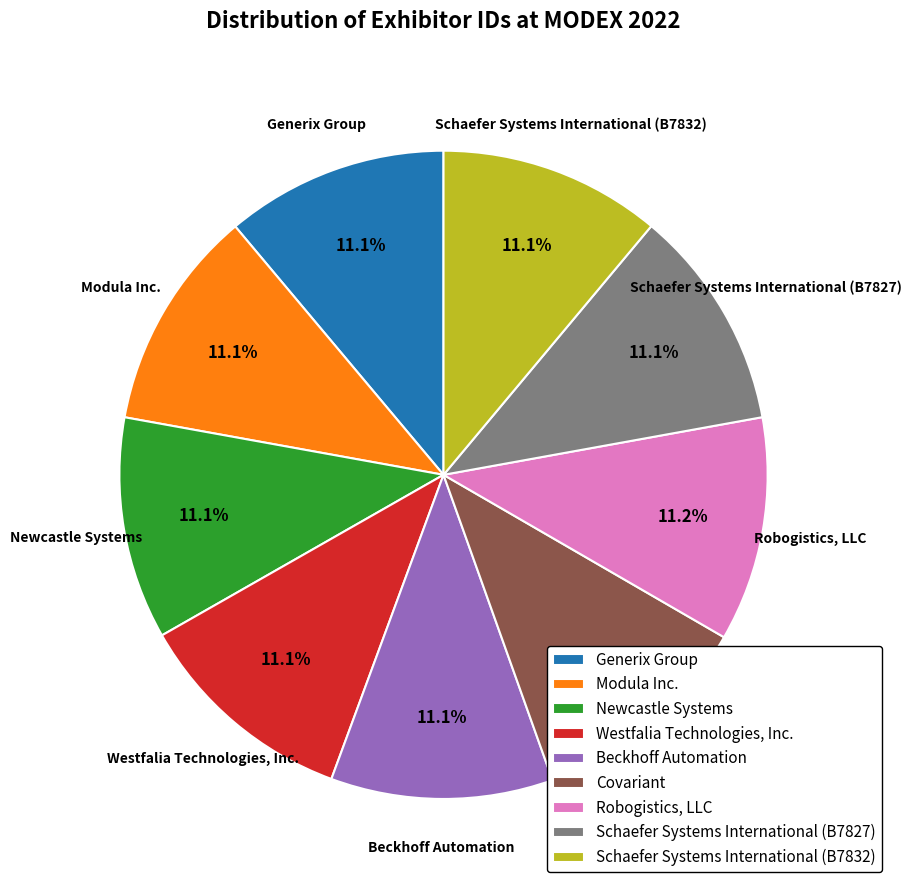

To the nearest percent, what is the combined percentage of Schaefer Systems International (B7832) and Robogistics, LLC?

22%